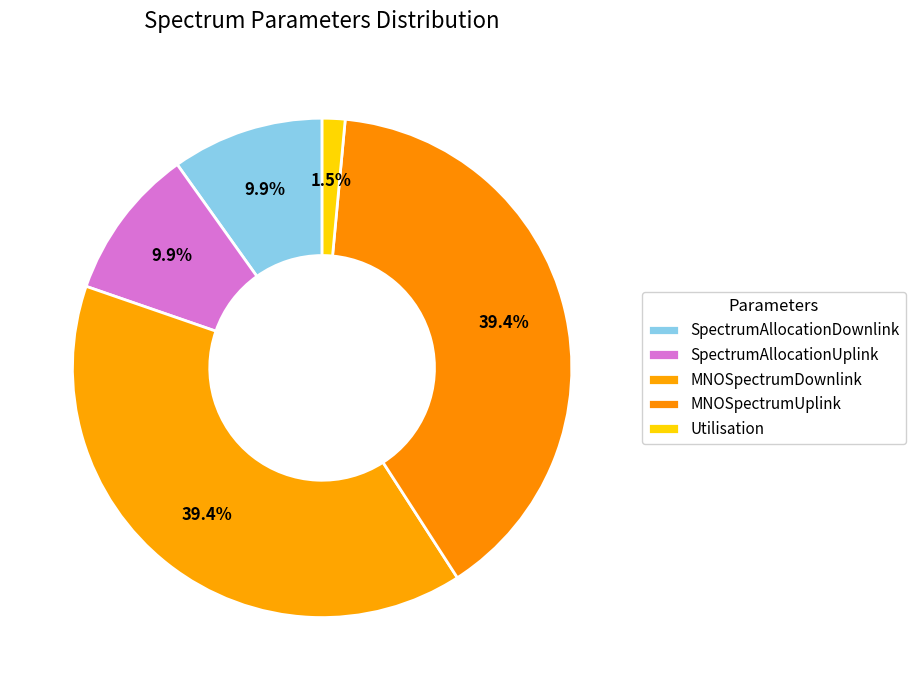

Is MNOSpectrumDownlink the majority of the pie?

No